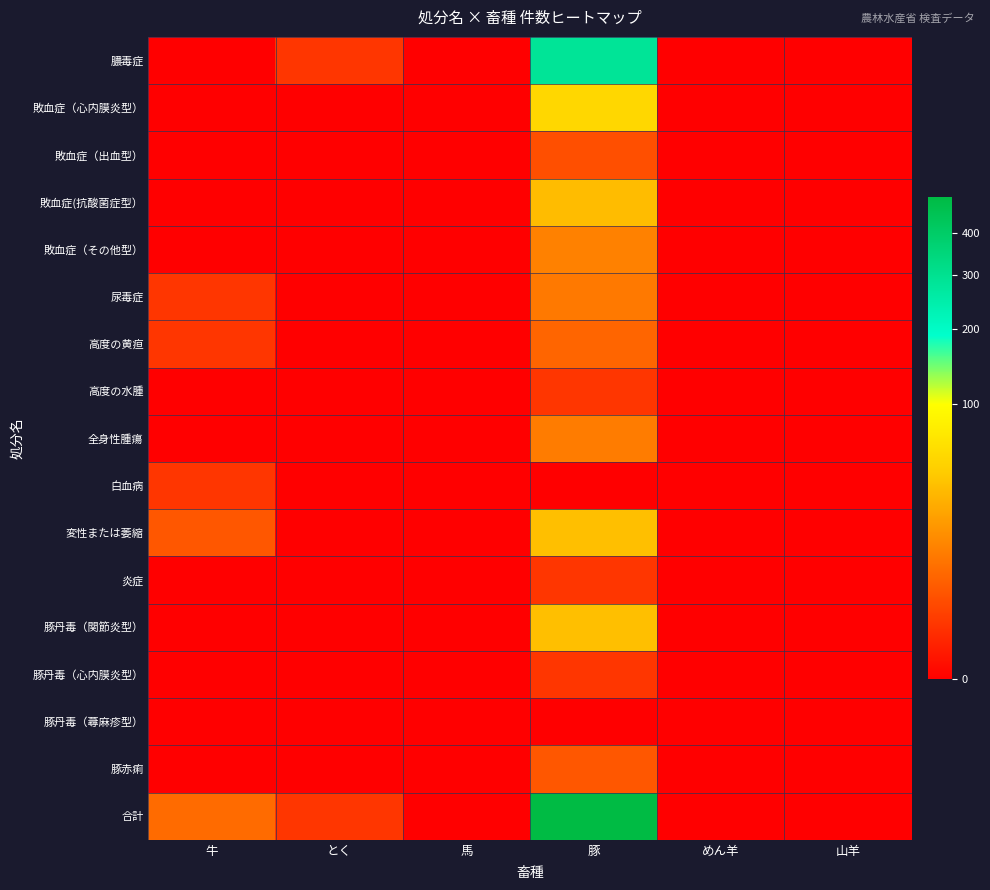

What is the greatest value displayed?

497